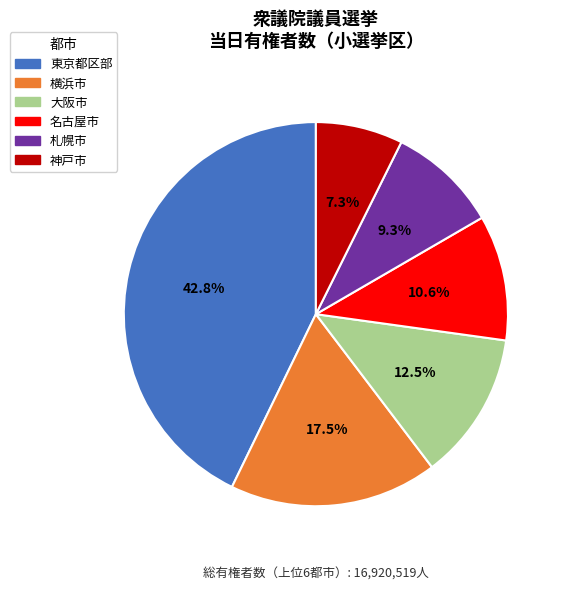

Is there any slice that represents more than half of the pie?

No